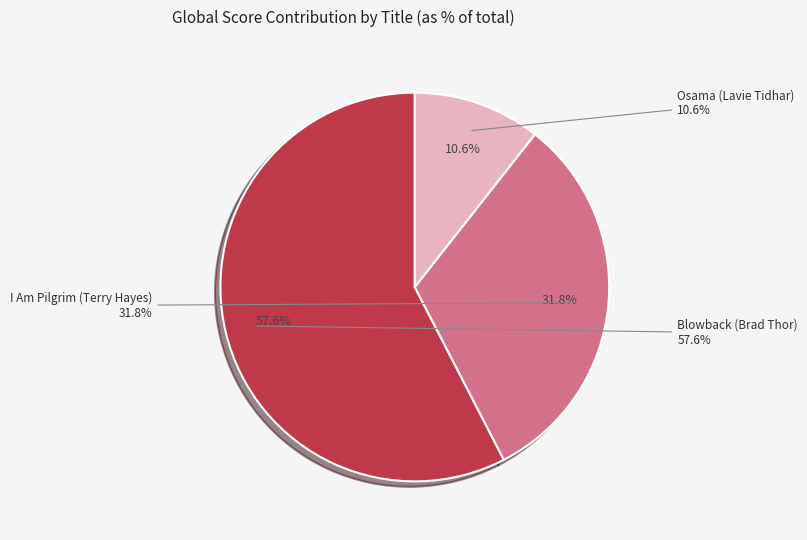

What is the ratio of the value at Blowback (Brad Thor) to the value at I Am Pilgrim (Terry Hayes)?

1.8